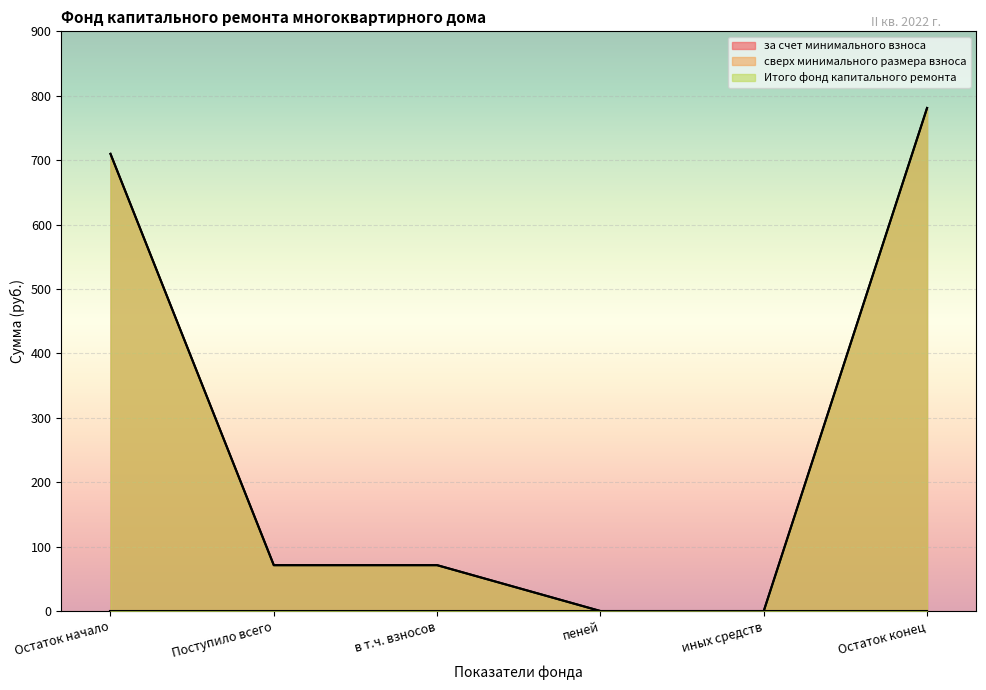

Is it true that Итого фонд капитального ремонта equals -464.1 at пеней?

False